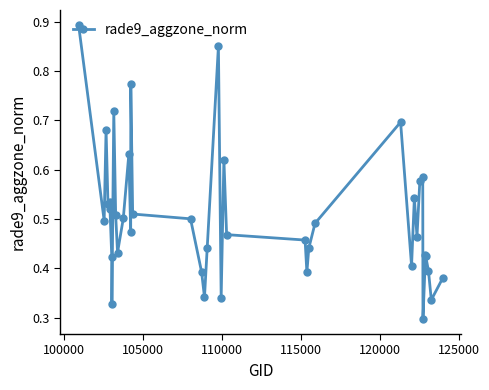

How many values are between 0 and 1?

40